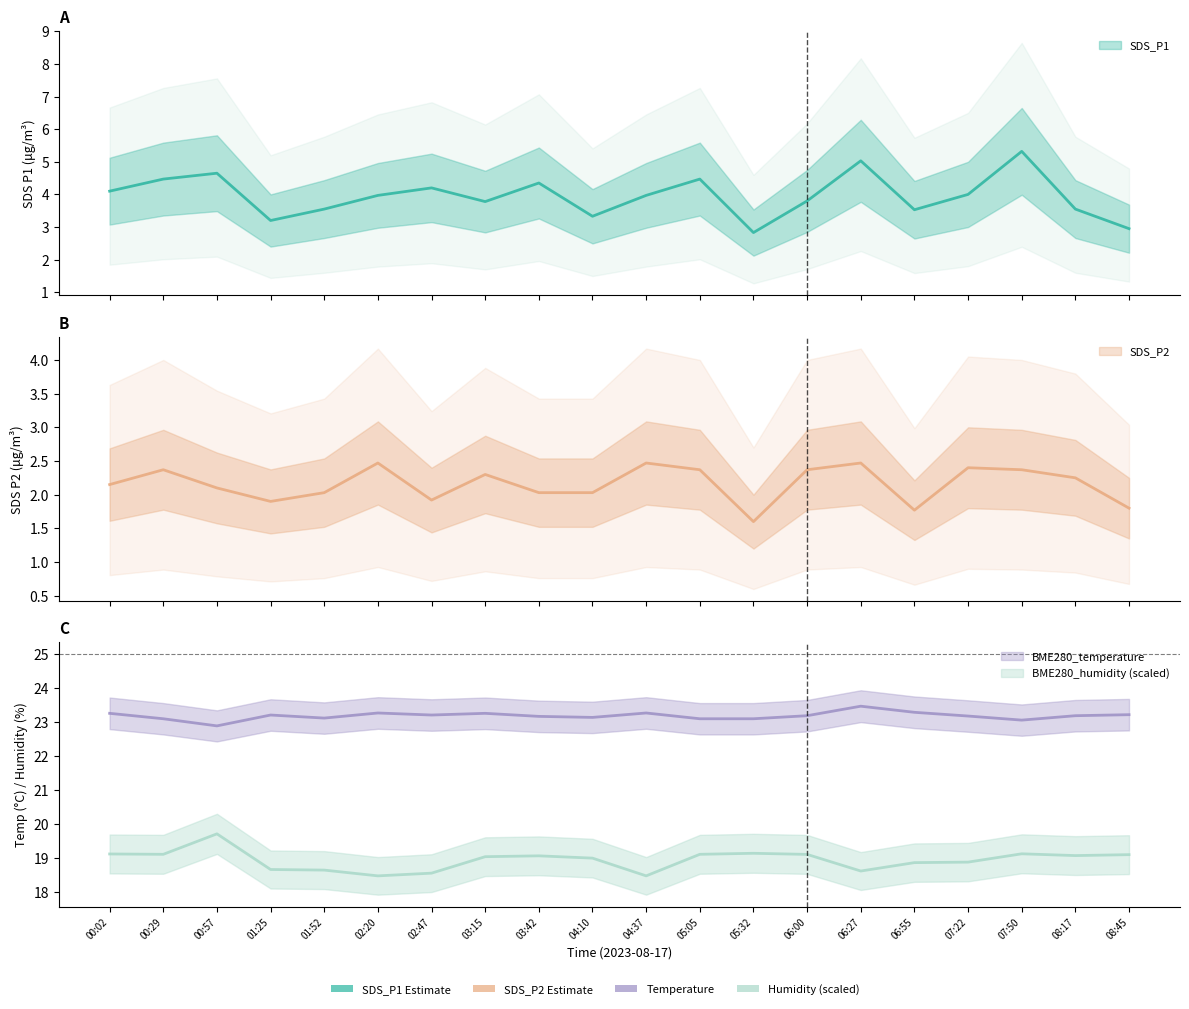

What value does the SDS_P1 series have at 04:37?

4.0